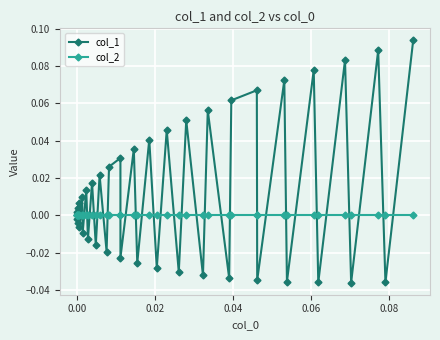

Which series has the largest total across all categories?

col_1